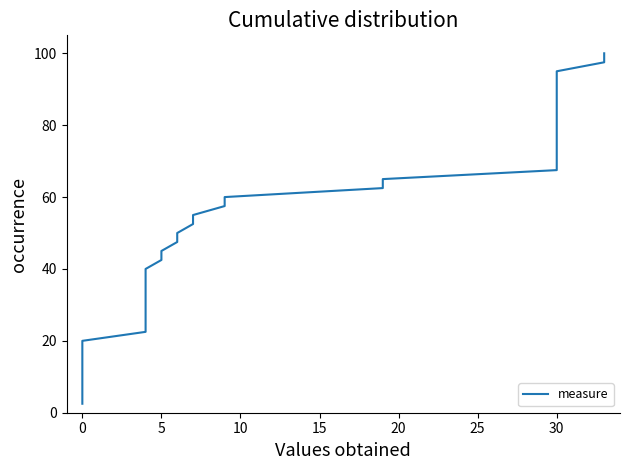

How many lines are shown in the chart?

1